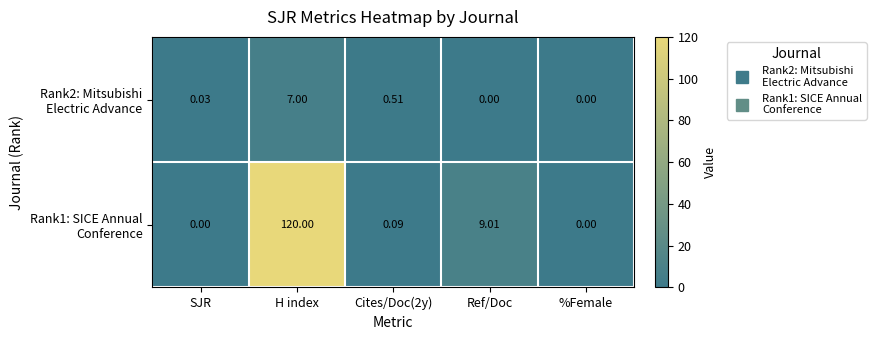

At which category does the chart reach its peak across all series?

H index